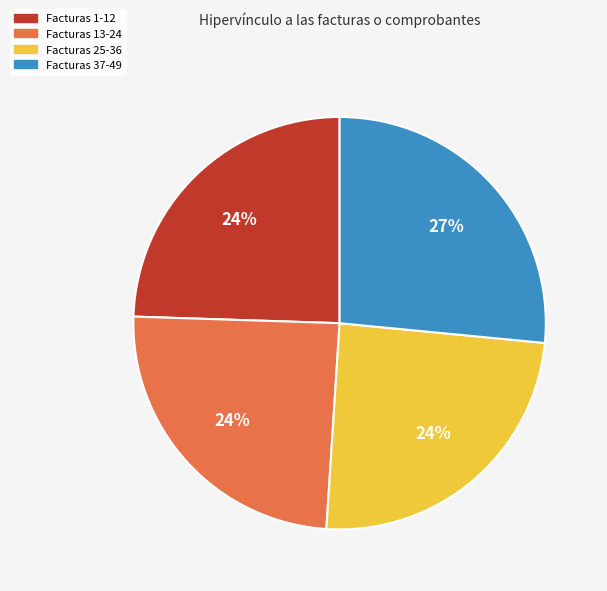

Is there a majority slice in this chart?

No